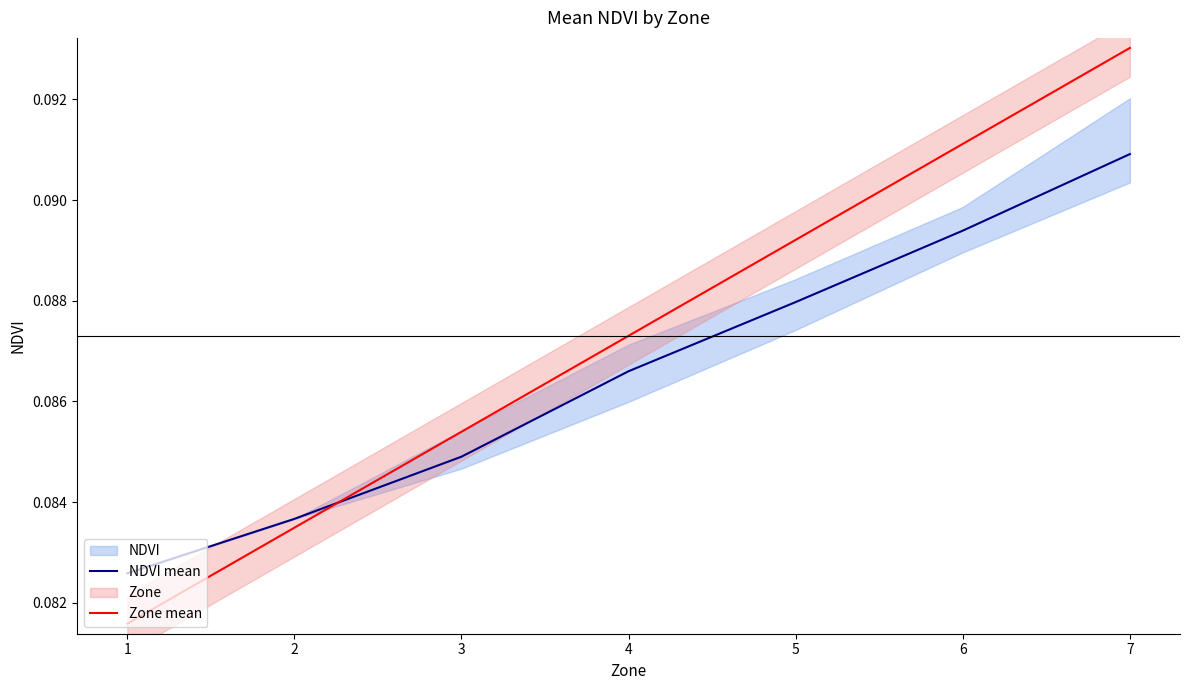

The value of NDVI mean at 4 is 0.1. True or false?

True